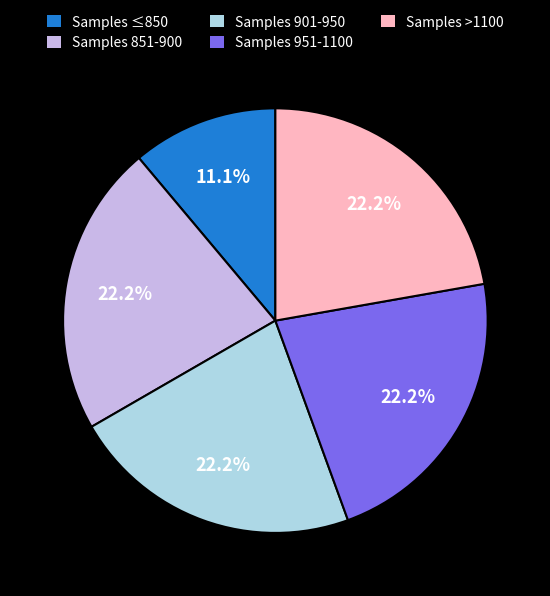

Approximately how many times larger is the value at Samples 951-1100 compared to Samples ≤850?

2.0